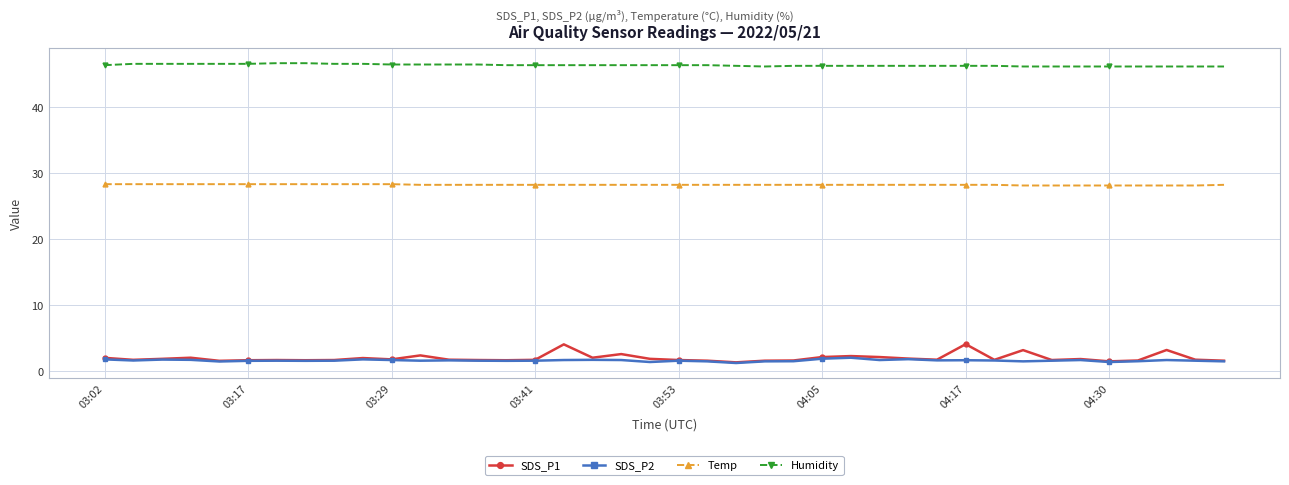

What are all the series names shown in the legend?

SDS_P1, SDS_P2, Temp, Humidity